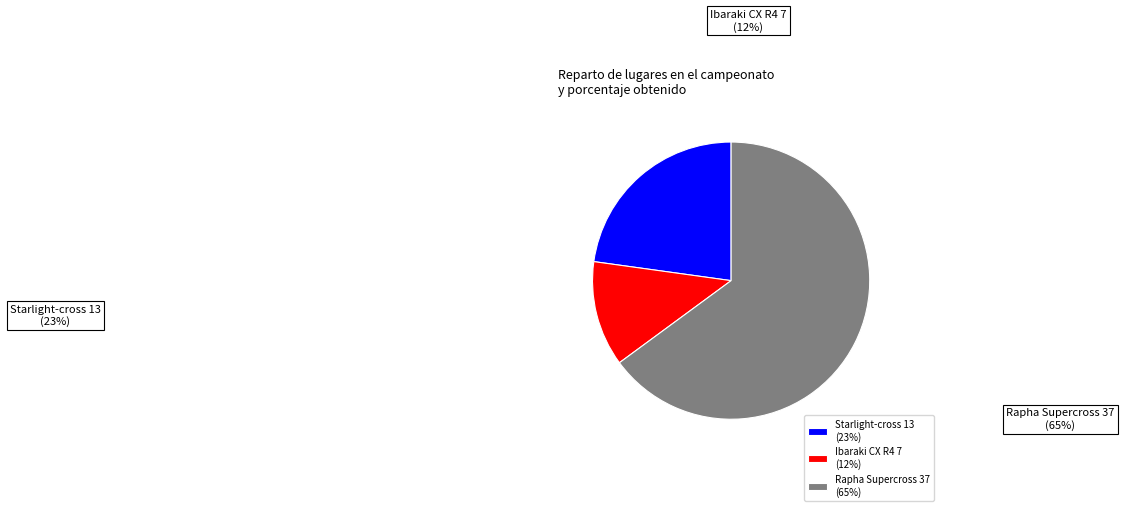

How many slices are in this pie chart?

3